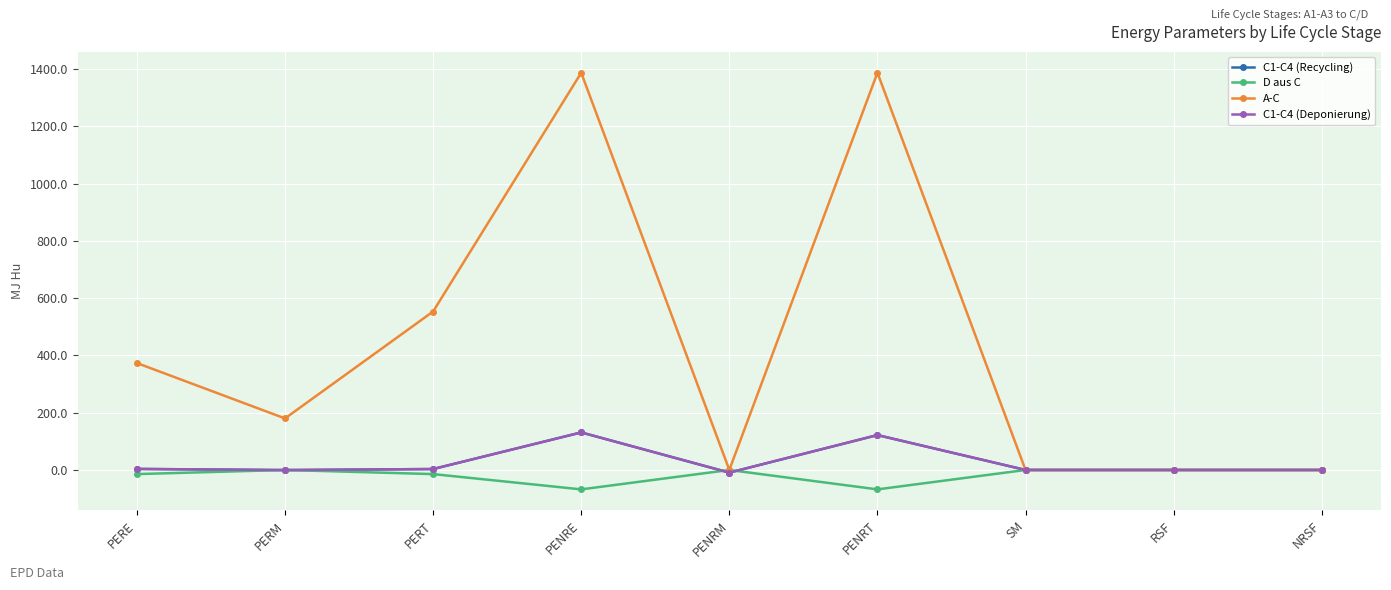

At which label does C1-C4 (Deponierung) first exceed 0?

PERE